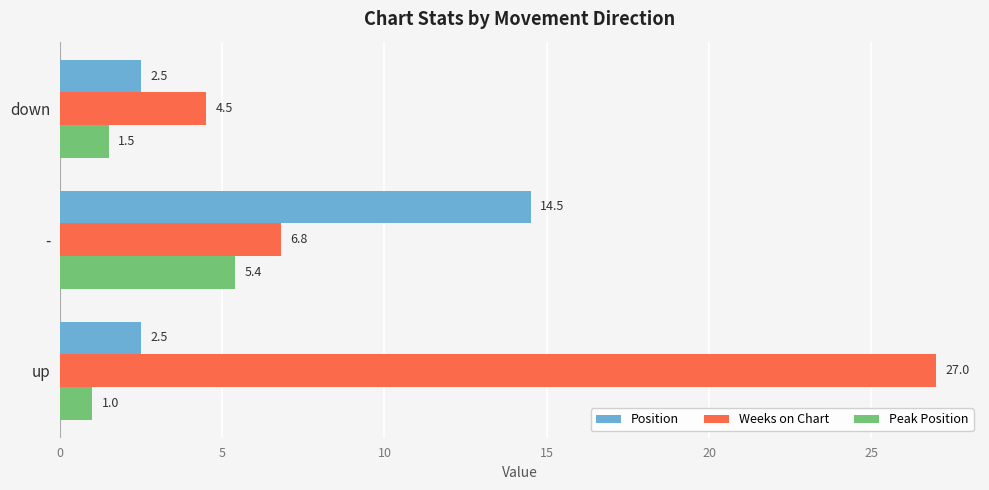

Which series has the largest range (max minus min)?

Weeks on Chart